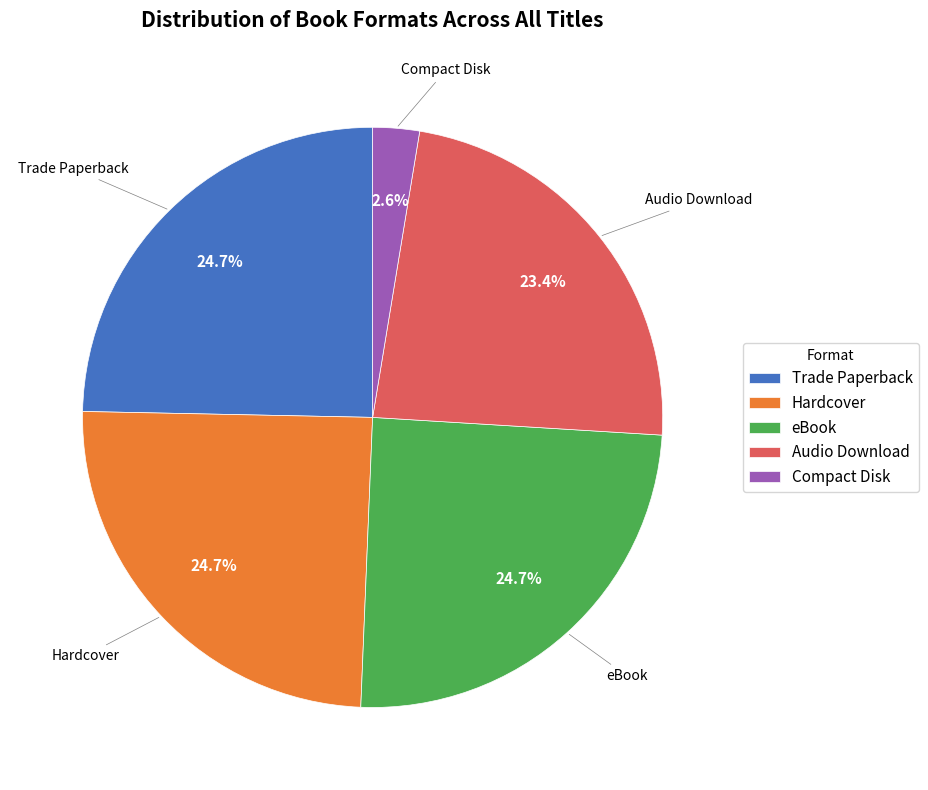

Count the number of slices in the pie.

5